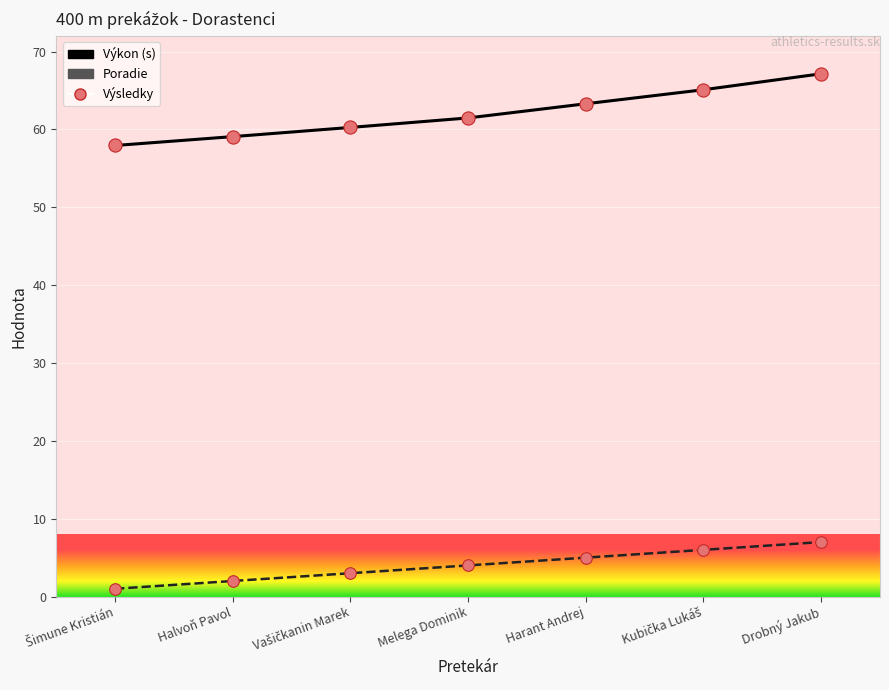

At how many categories does at least one series exceed 50?

7